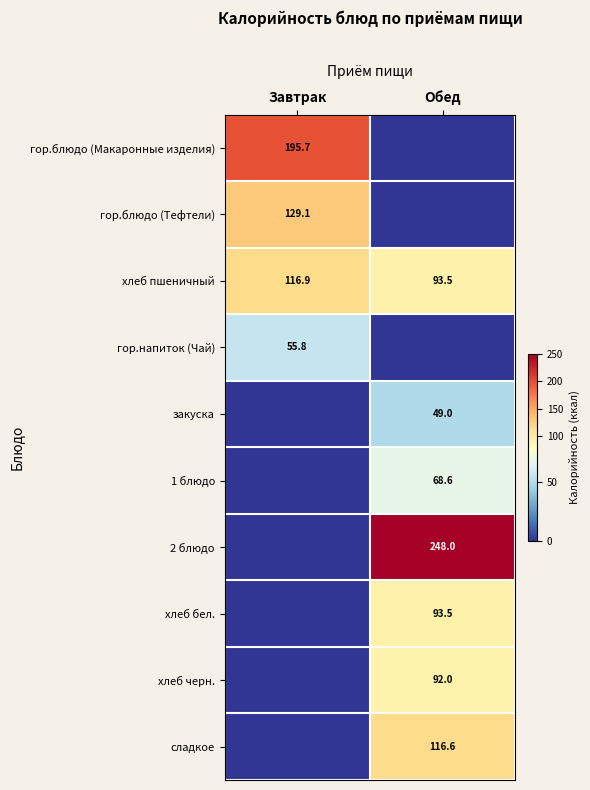

Is it true that гор.блюдо (Тефтели) equals 47.3 at Завтрак?

False